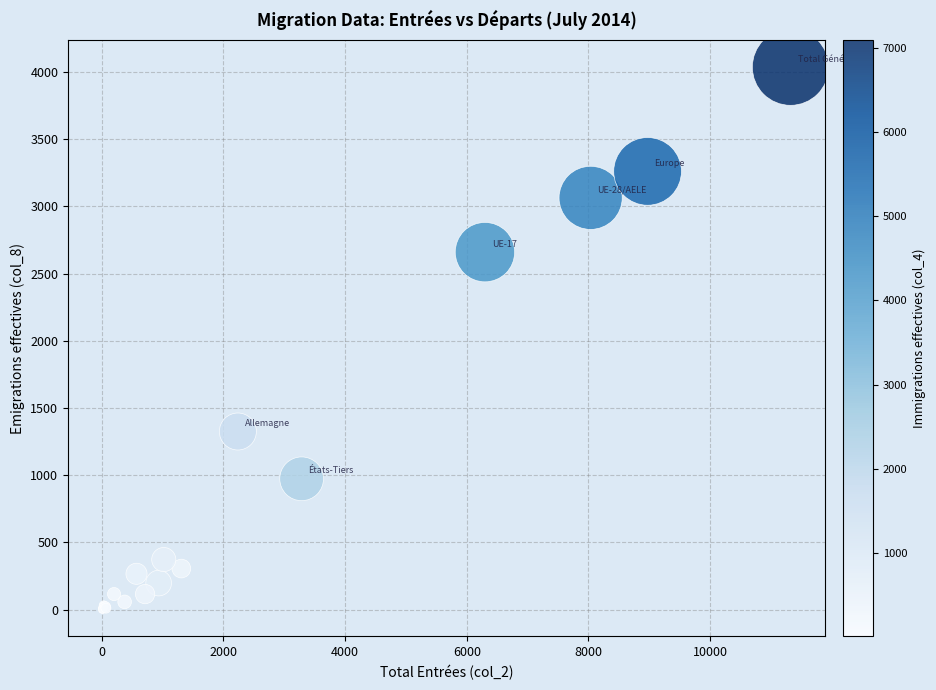

What Y value in the scatter plot is closest to 2019?

2660